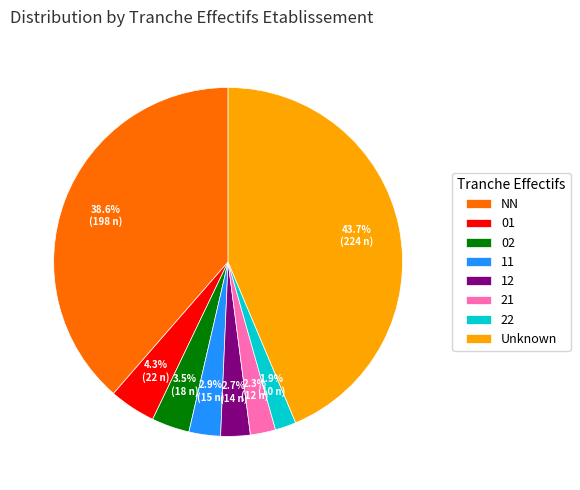

To the nearest percent, what percentage of the pie is 12?

3%